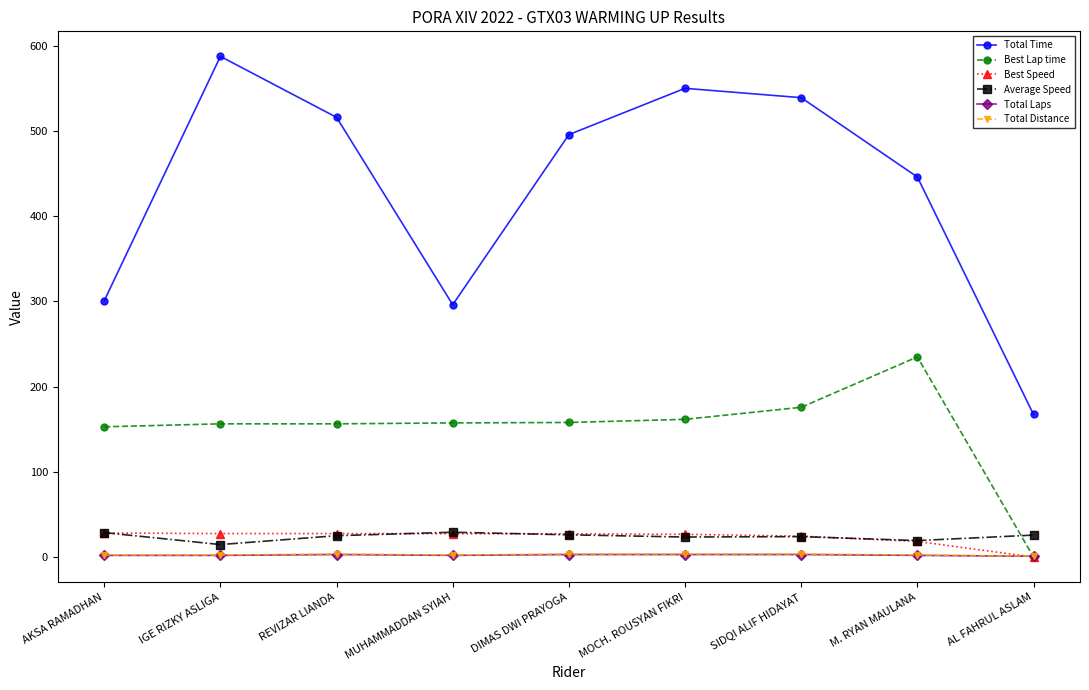

True or false: Best Lap time has a value of 242.6 at MUHAMMADDAN SYIAH.

False